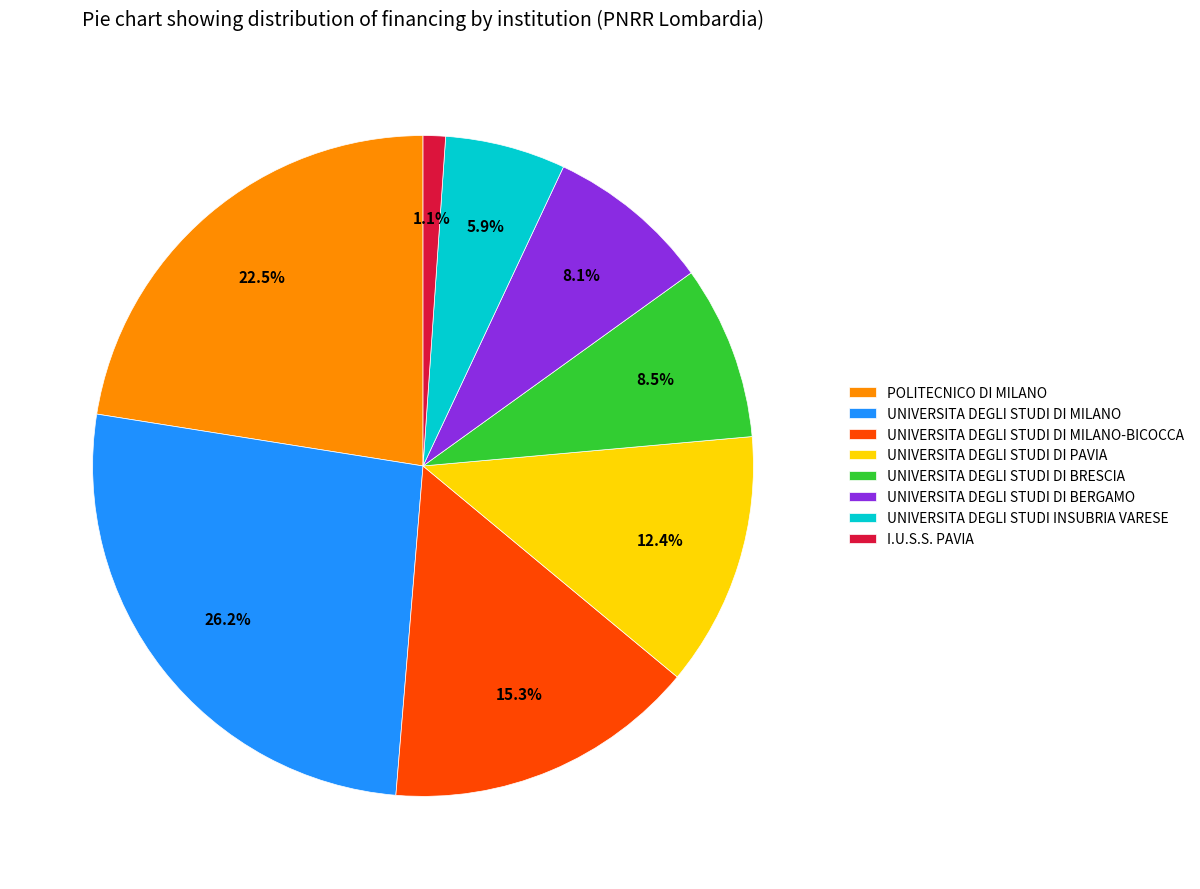

What is the smallest slice in the pie chart?

I.U.S.S. PAVIA